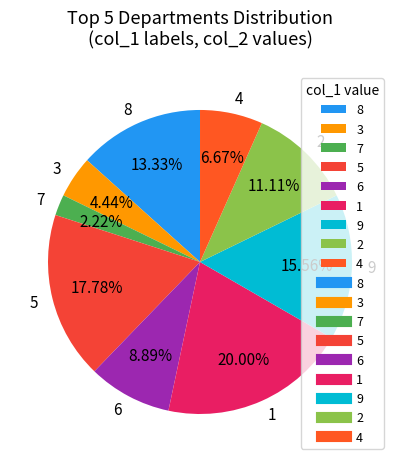

What is the ratio of the value at 4 to the value at 1?

0.3